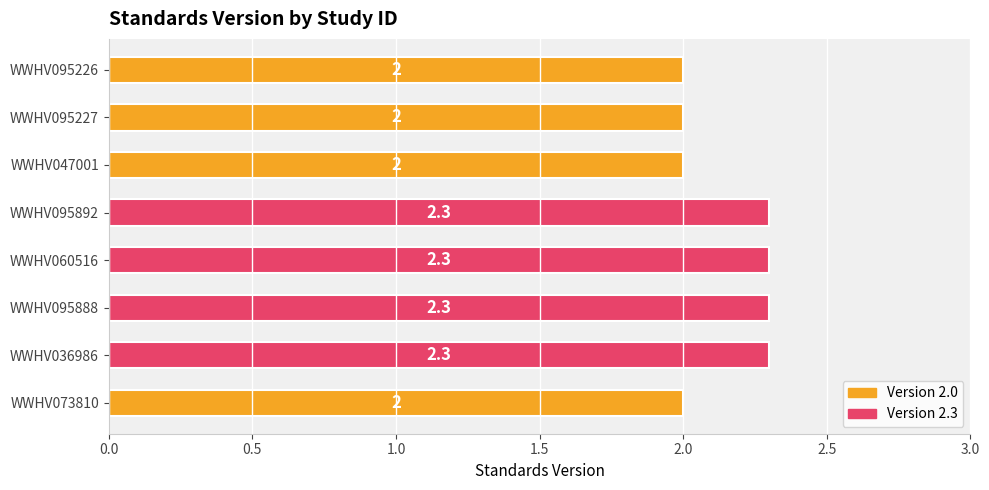

The value at WWHV095892 is 2.3. True or false?

True